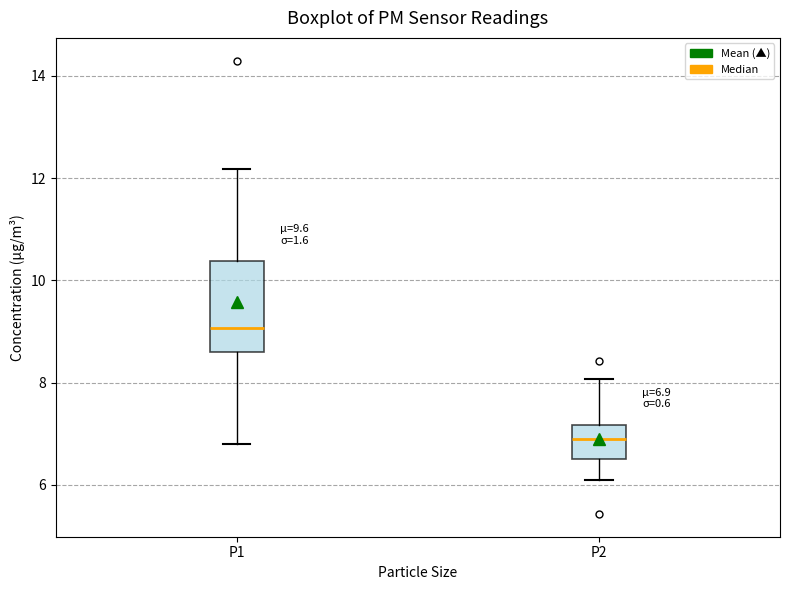

Which box has the lowest median line?

P2